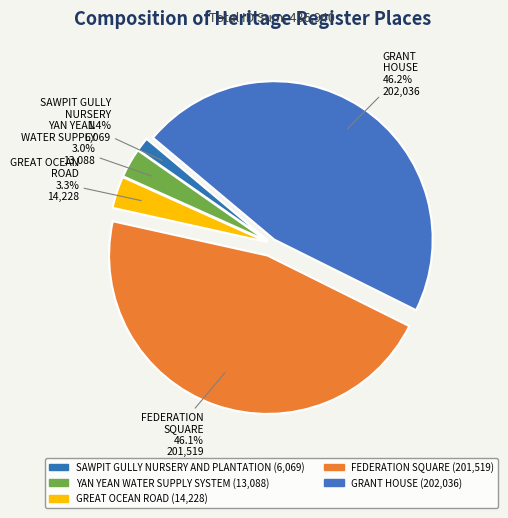

What is the change in value from SAWPIT GULLY NURSERY AND PLANTATION to GREAT OCEAN ROAD?

+8159